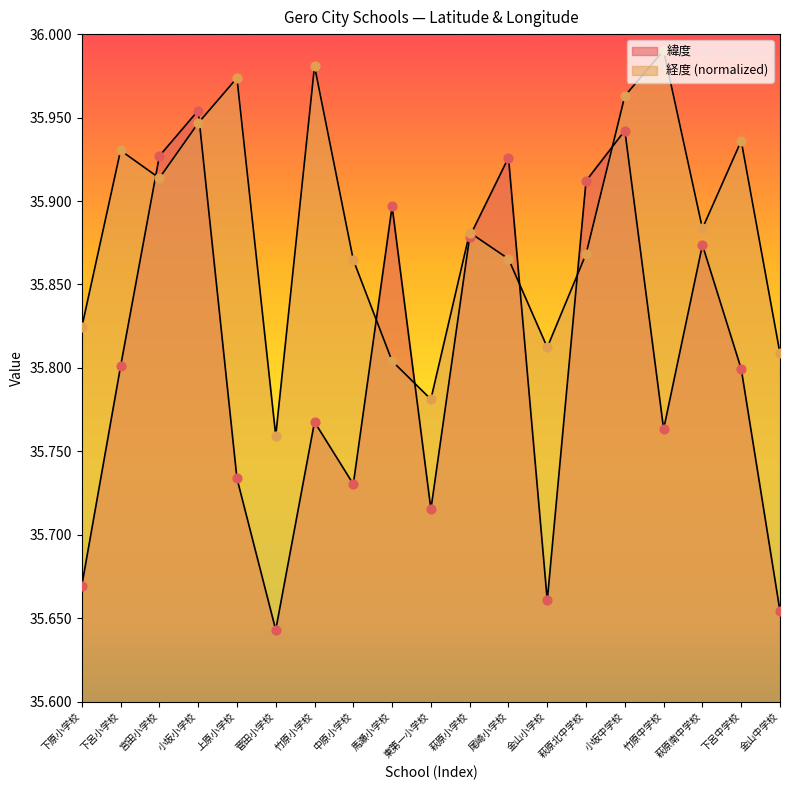

What are all the series names shown in the legend?

緯度, 経度